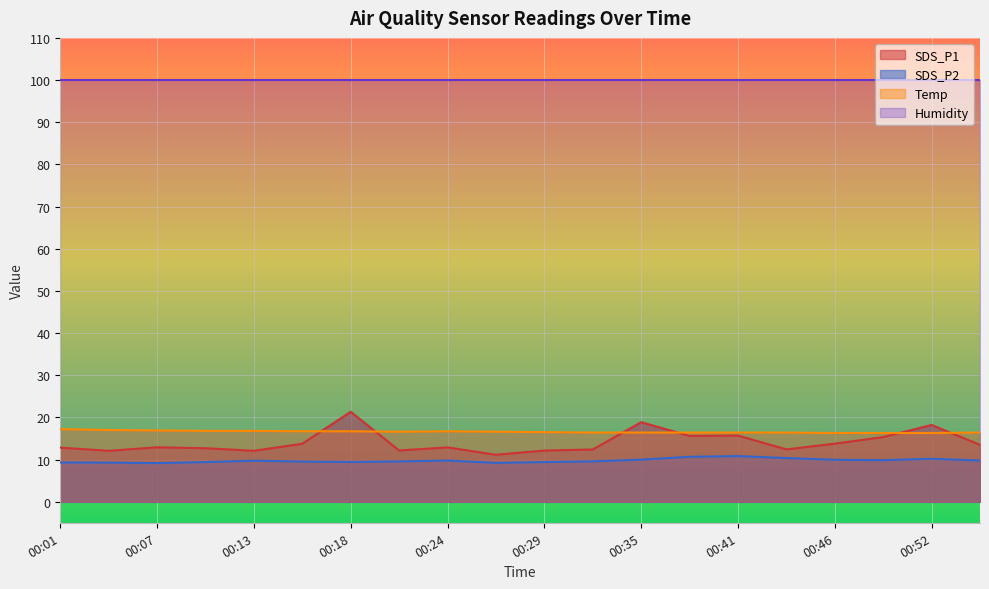

What are all the series names shown in the legend?

SDS_P1, SDS_P2, Temp, Humidity